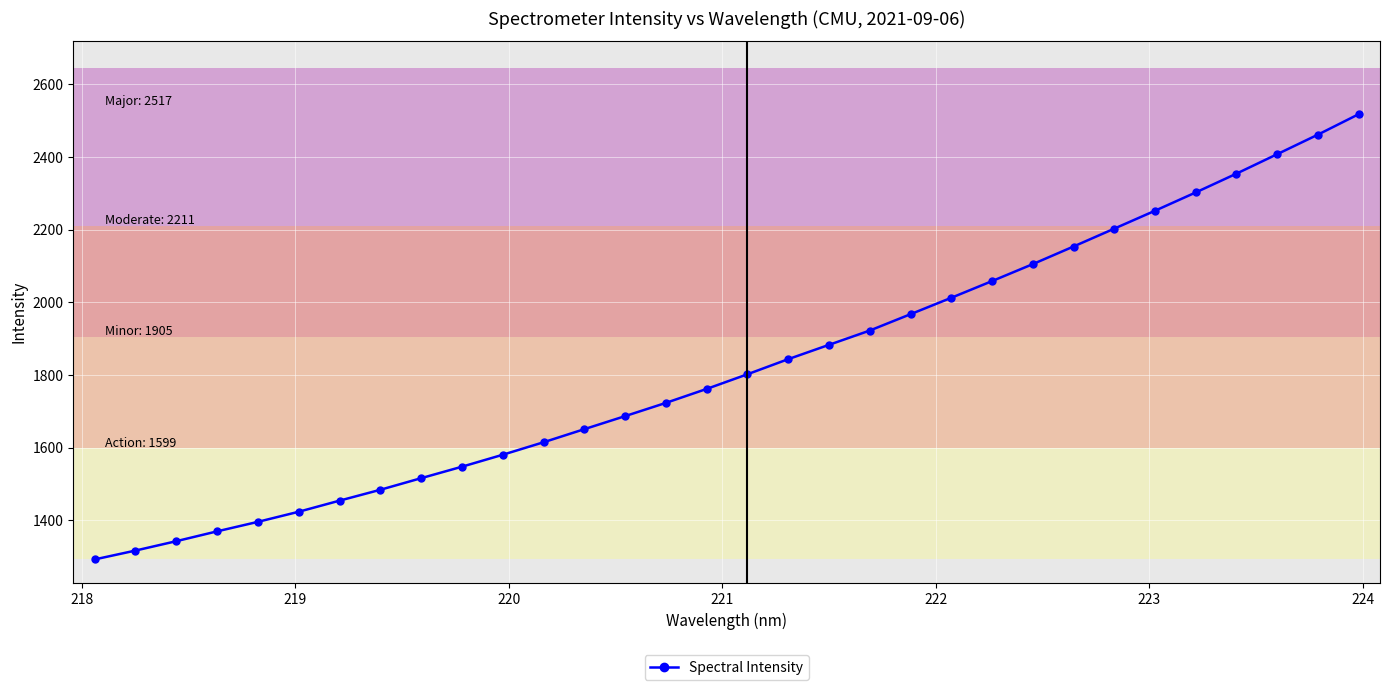

What is the sum of all values?

58398.7